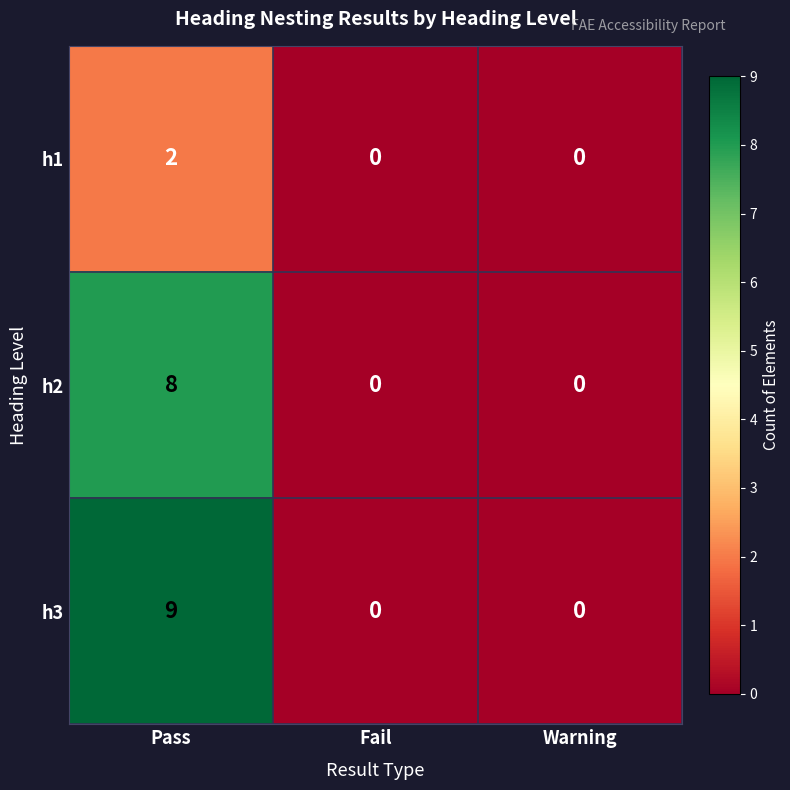

Reading right to left, extract all data points from this chart.

h1: Warning=0	Fail=0	Pass=2
h2: Warning=0	Fail=0	Pass=8
h3: Warning=0	Fail=0	Pass=9